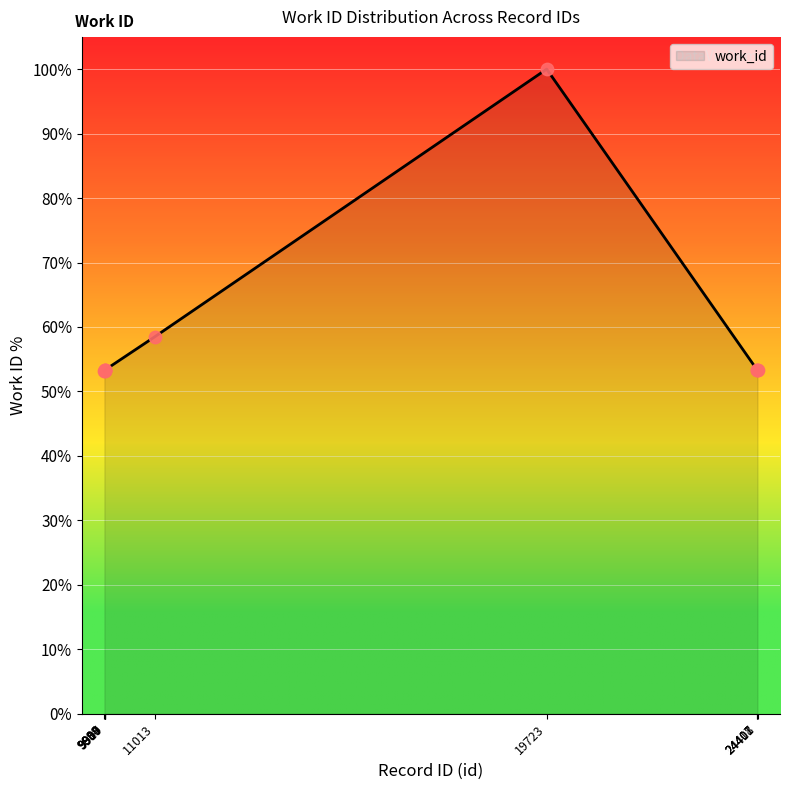

What is the ratio of the value at 9894 to the value at 11013?

0.9